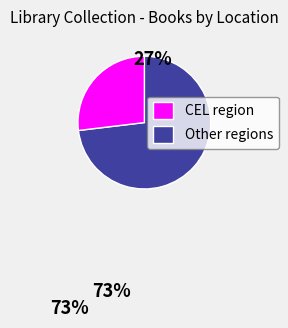

Is there any slice that represents more than half of the pie?

Yes